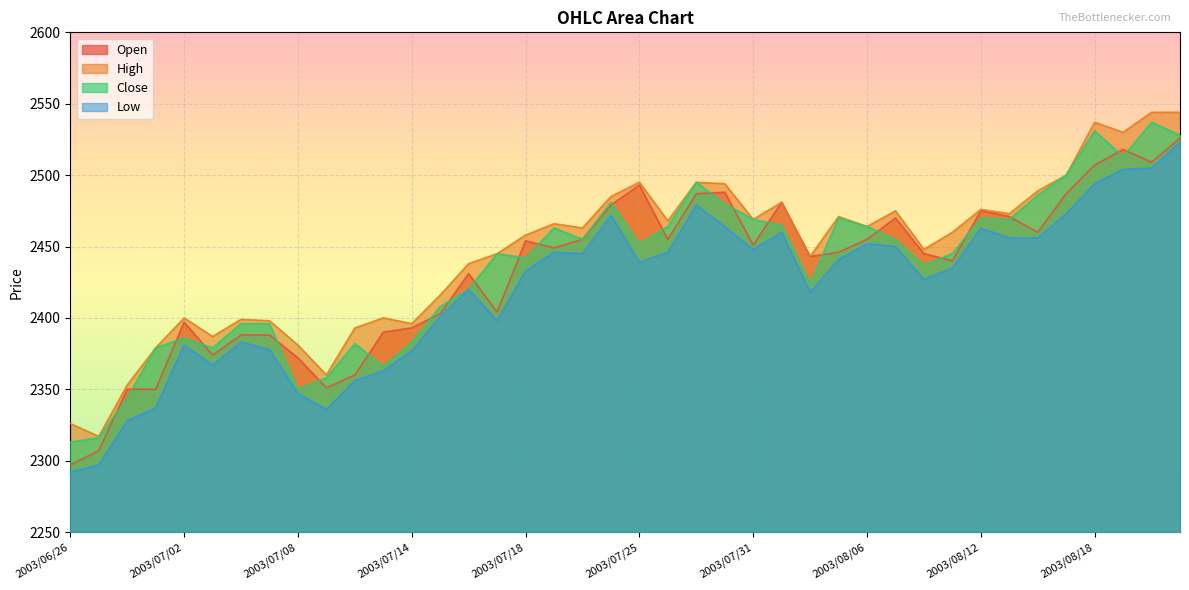

What value does the Open series have at 2003/08/06, to the nearest 5?

2455